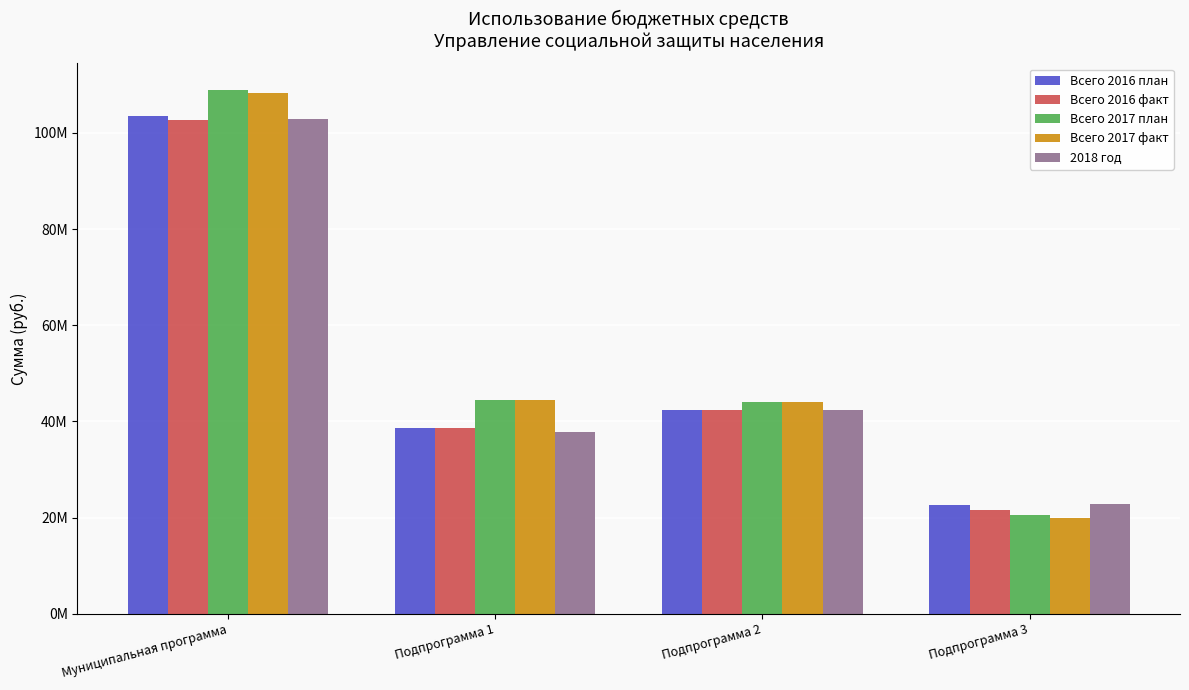

Reading left to right, list all the values displayed in this chart.

Всего 2016 план: 103558303.9	38642793.2	42378300.0	22537210.7
Всего 2016 факт: 102667772.3	38642793.2	42370237.6	21654741.5
Всего 2017 план: 109032394.0	44417130.0	44013974.7	20601289.3
Всего 2017 факт: 108247072.0	44417130.0	44013974.7	19815967.3
2018 год: 103000414.0	37734430.0	42382700.0	22883284.0